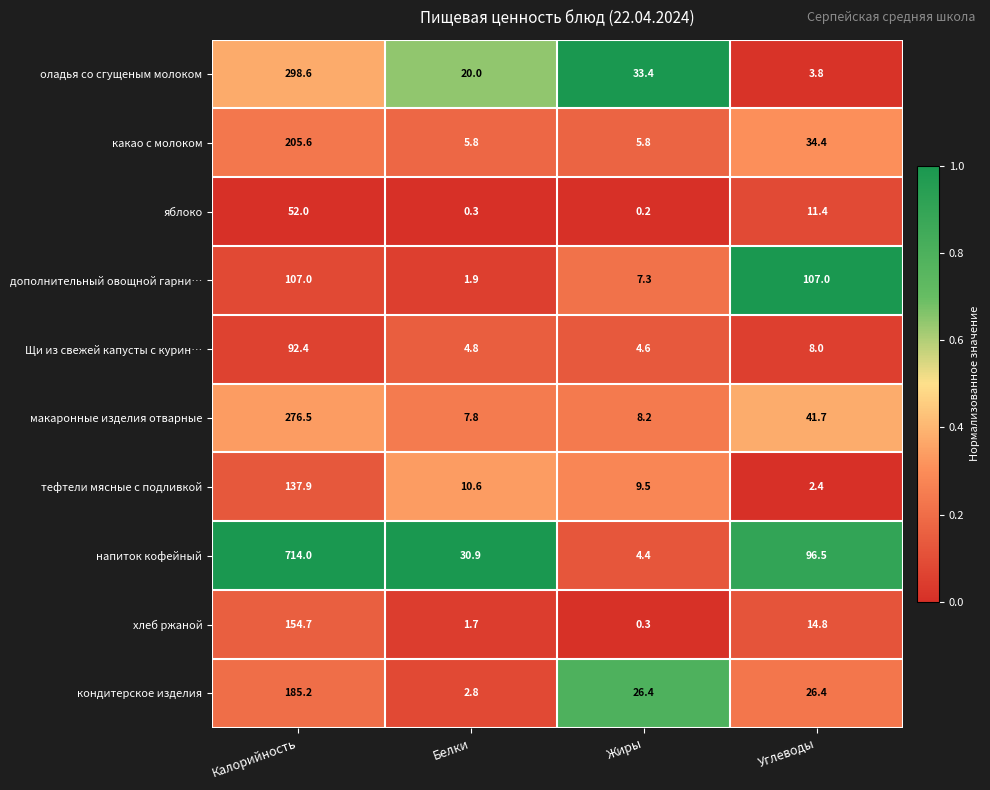

List the series in order of their peak value, highest first.

напиток кофейный, оладья со сгущеным молоком, макаронные изделия отварные, какао с молоком, кондитерское изделия, хлеб ржаной, тефтели мясные с подливкой, дополнительный овощной гарни…, Щи из свежей капусты с курин…, яблоко